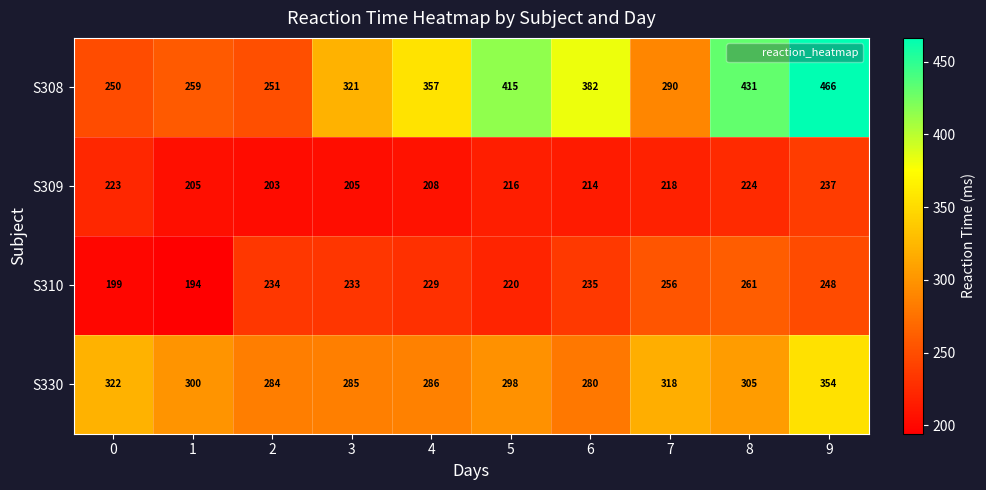

At which category is the sum across all series the highest?

9